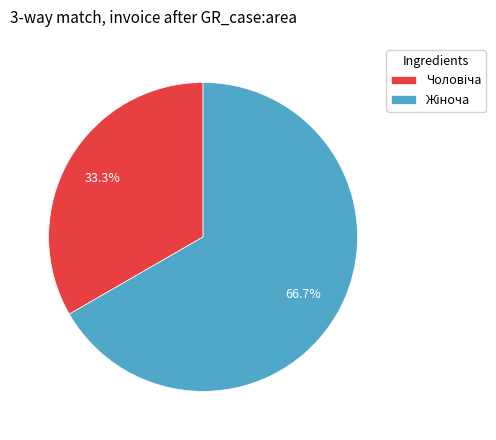

How many segments does this pie chart have?

2